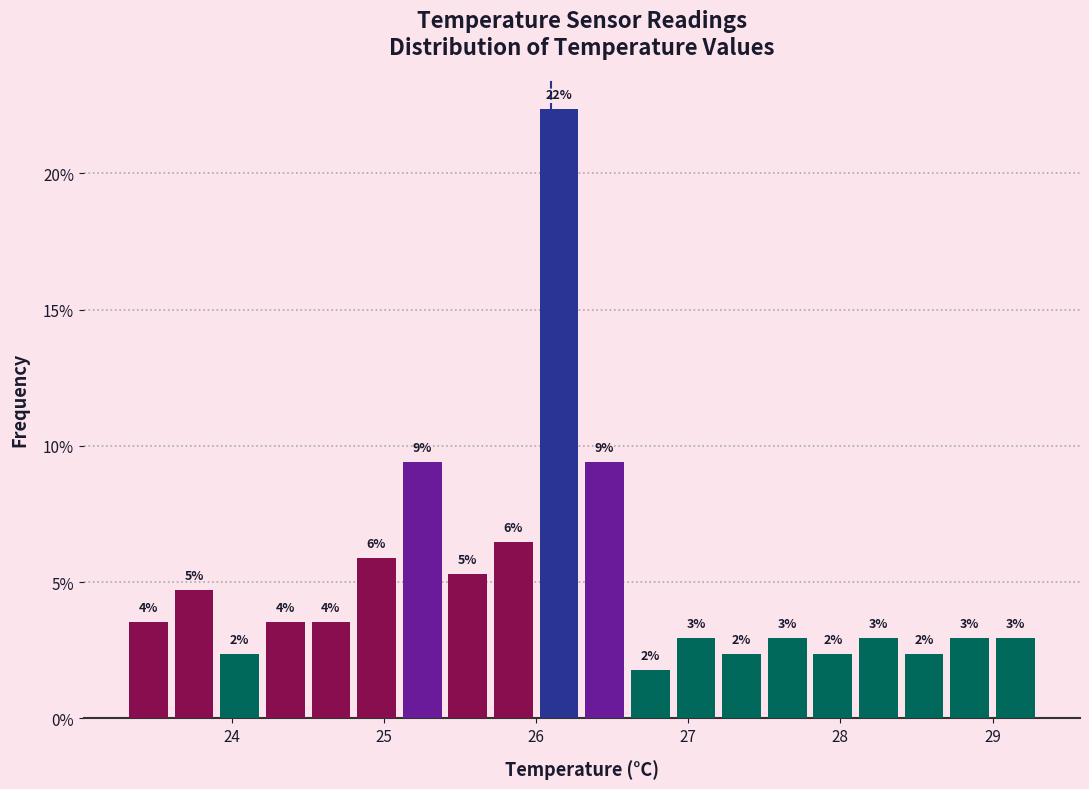

Around what value on the x-axis is the tallest bar? Give the approximate position of its centre, as read against the axis.

26.2